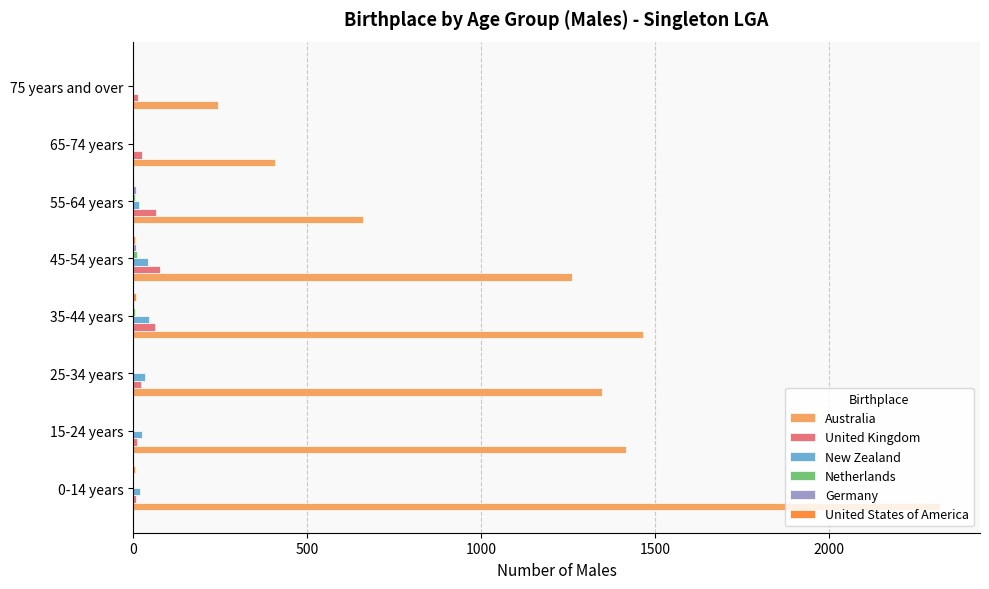

Is it true that Australia equals 662 at 55-64 years?

True